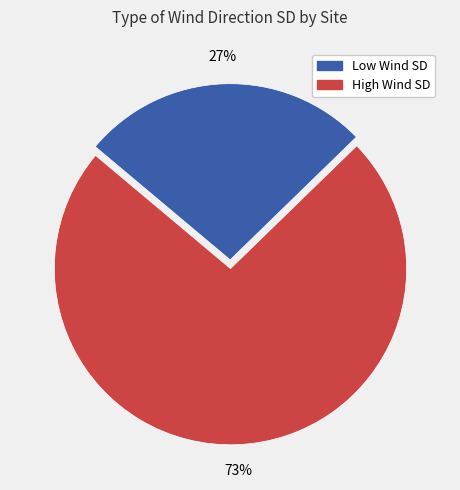

What percentage is the High Wind SD slice, to the nearest percent?

73%